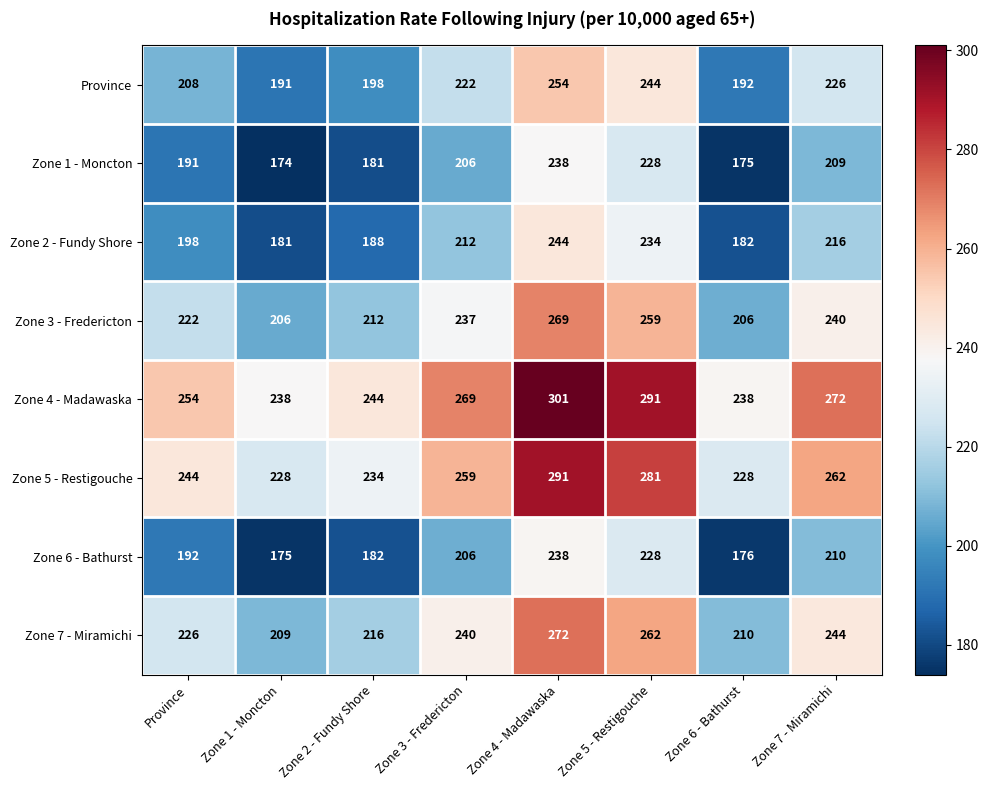

Is it true that Zone 4 - Madawaska equals 272 at Zone 7 - Miramichi?

True